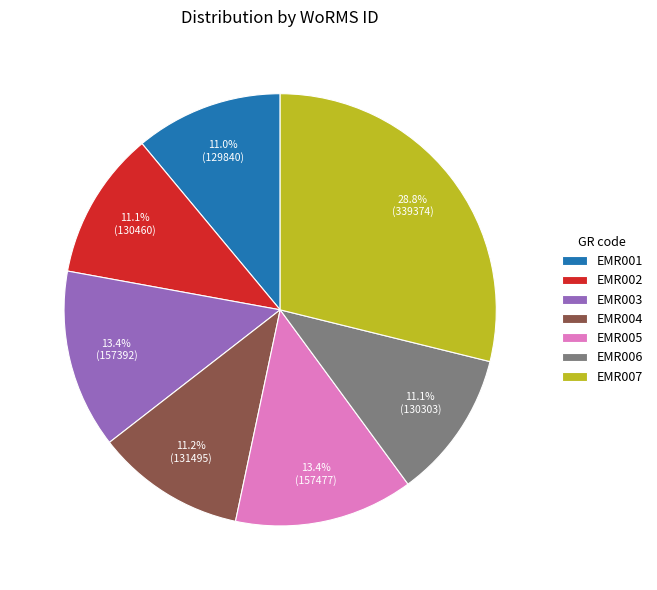

To the nearest percent, what portion does EMR007 represent?

29%